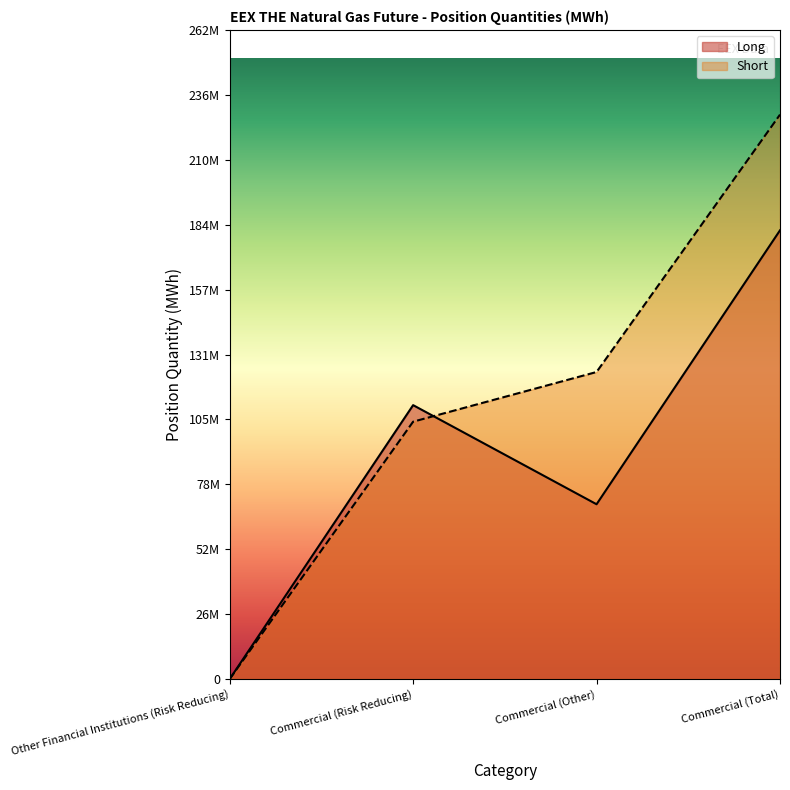

How many data points in Long are less than 110943207?

2